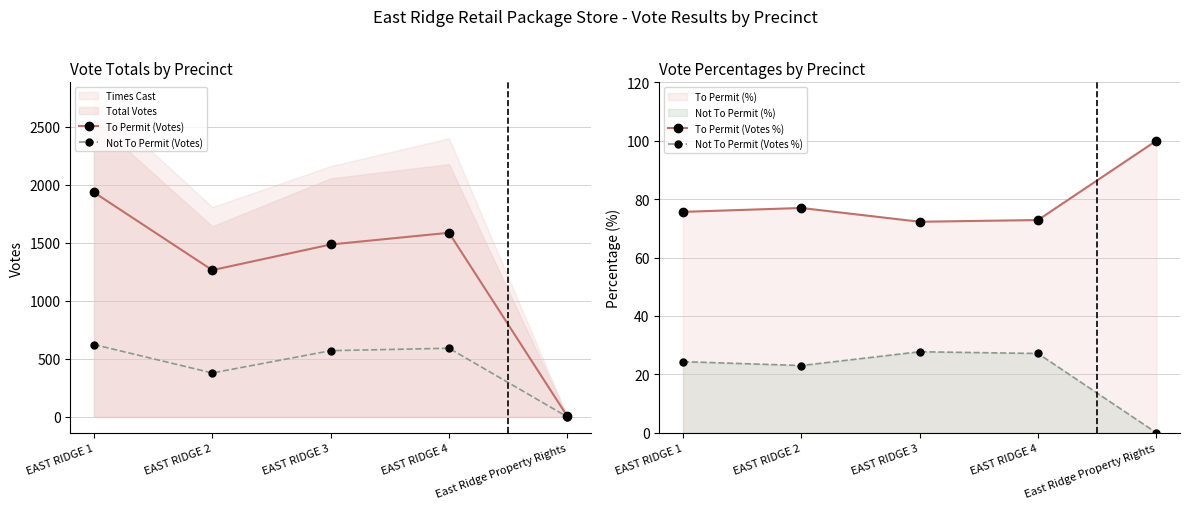

What is the spread (max minus min) of values at East Ridge Property Rights?

100.0